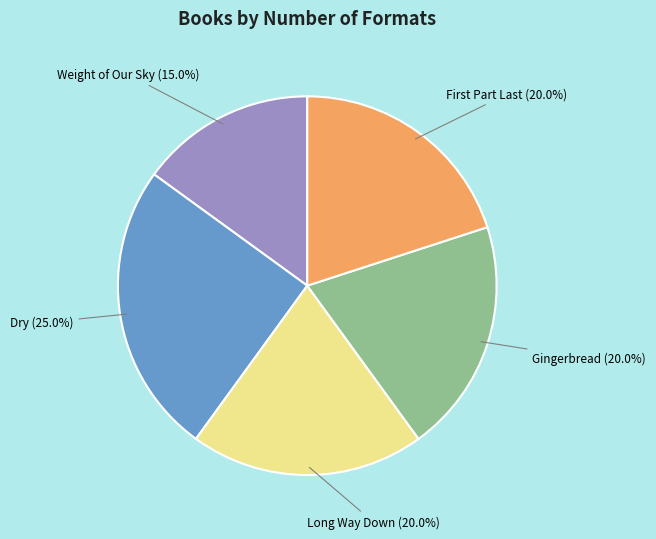

To the nearest percent, what is the average slice percentage?

20%